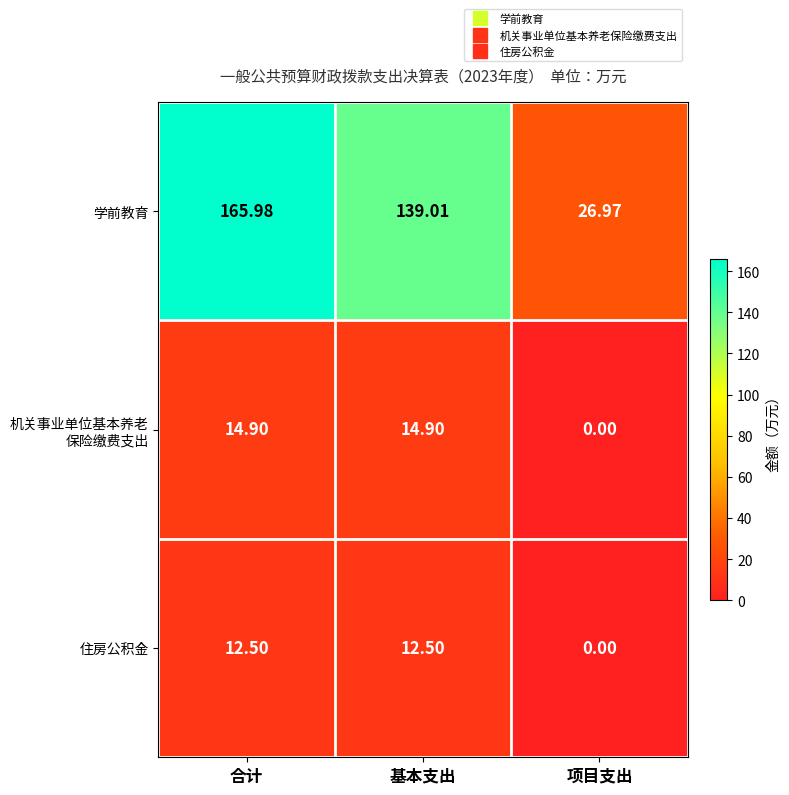

At which category is the sum across all series the highest?

合计